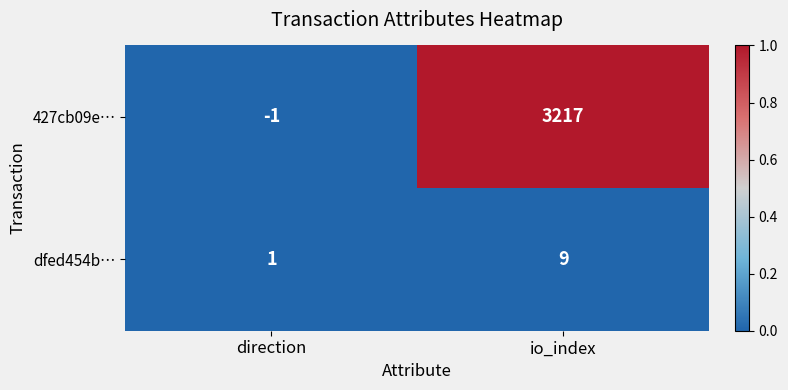

At direction, list the series in order from largest to smallest.

dfed454b…, 427cb09e…